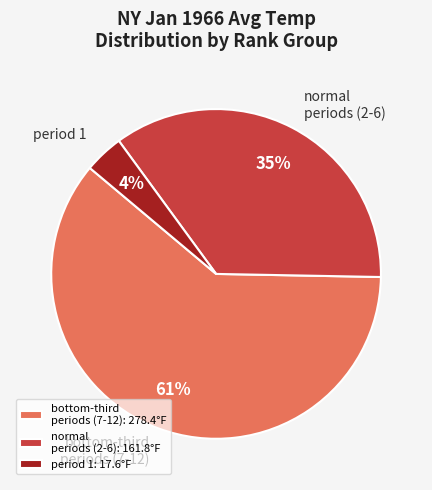

How many segments does this pie chart have?

3